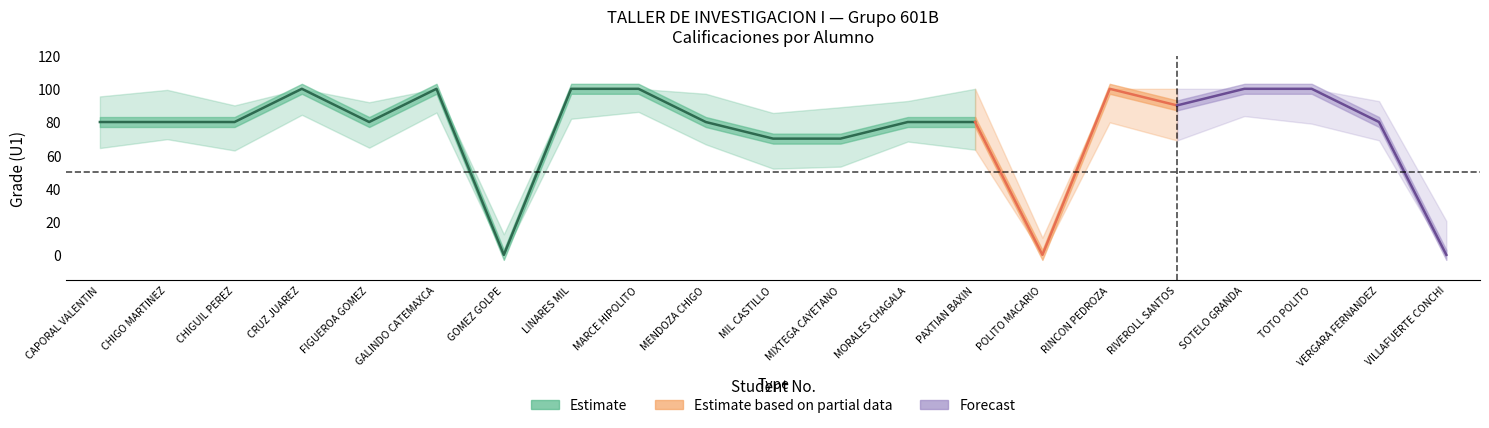

What is the total value across all series at 3?

80